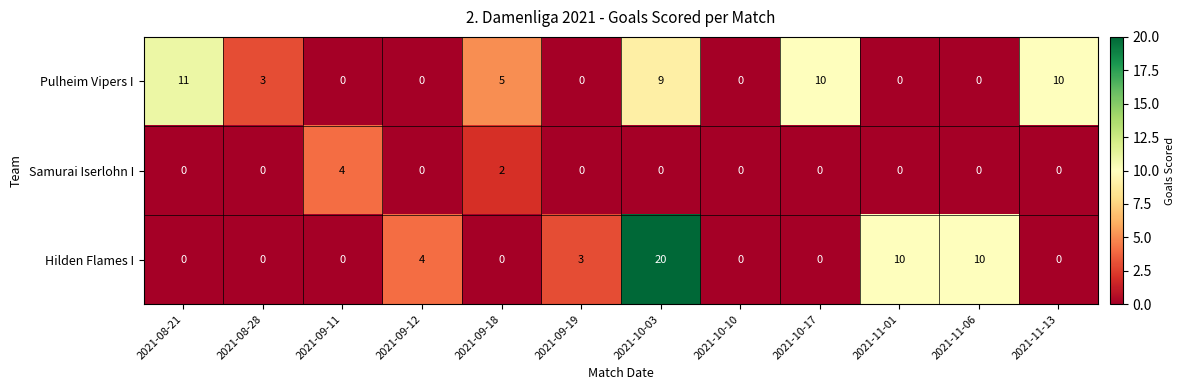

Rank the series by their maximum value, from highest to lowest.

Hilden Flames I, Pulheim Vipers I, Samurai Iserlohn I